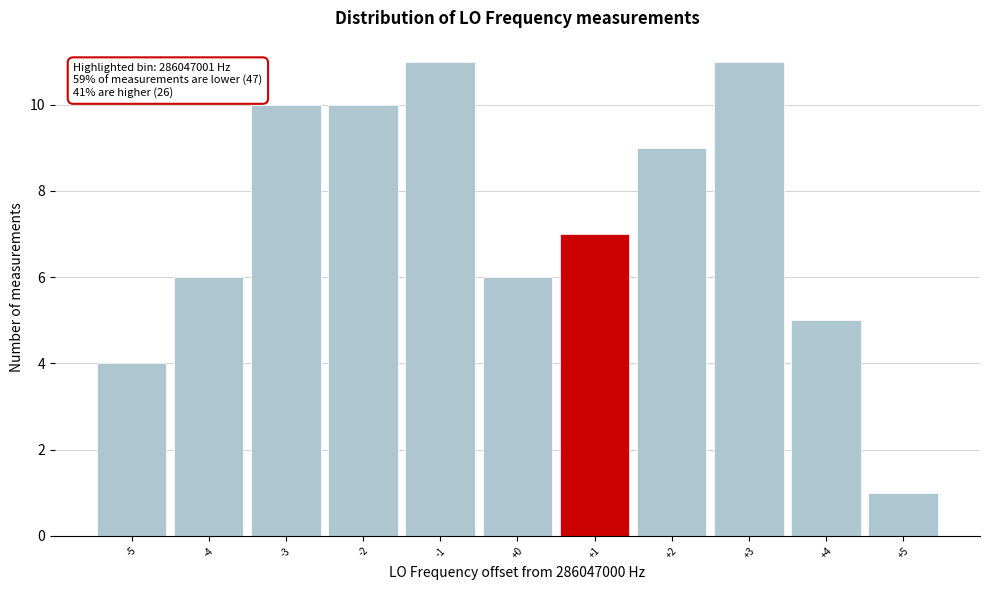

Reading left to right, what are all the values shown in this chart?

4	6	10	10	11	6	7	9	11	5	1